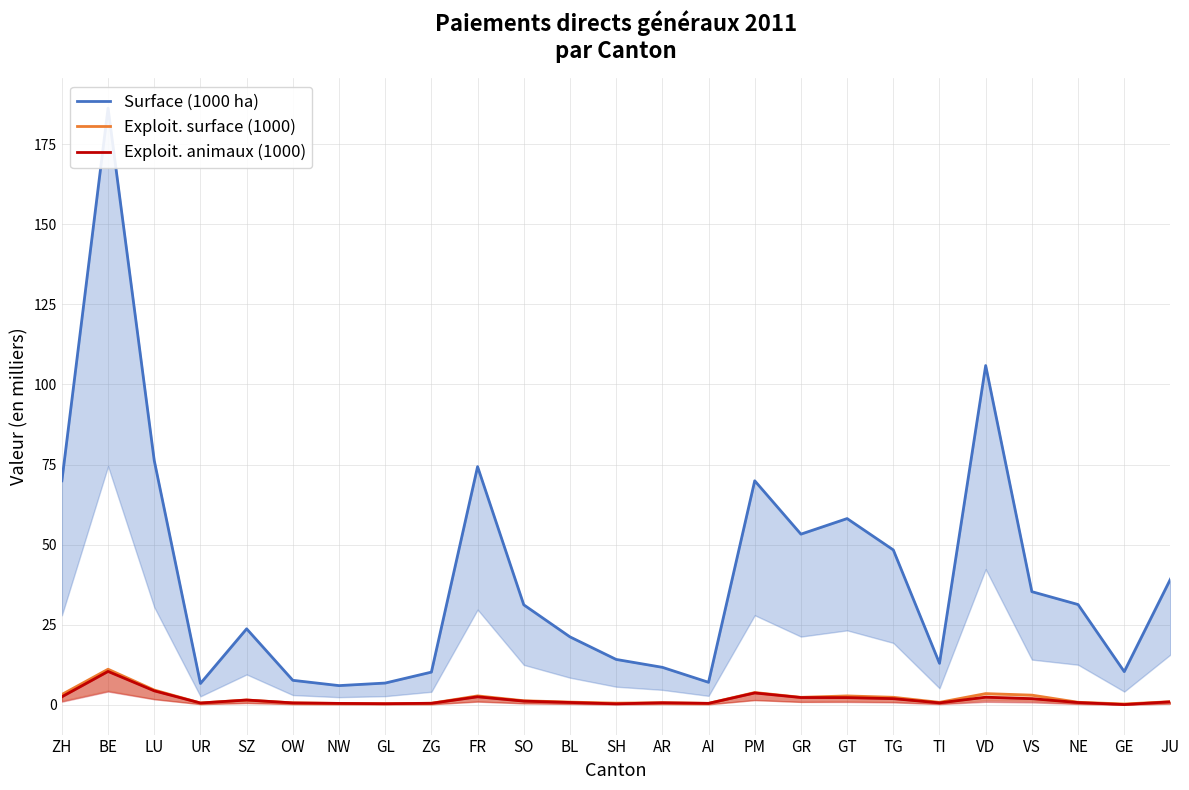

What are all the series names shown in the legend?

Surface (1000 ha), Exploit. surface (1000), Exploit. animaux (1000)